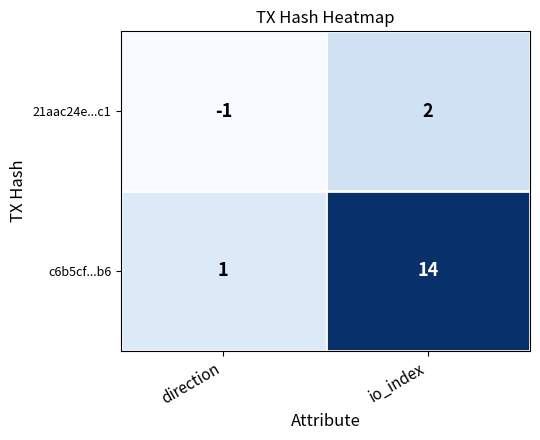

Rank the series by their average value, from highest to lowest.

c6b5cf...b6, 21aac24e...c1